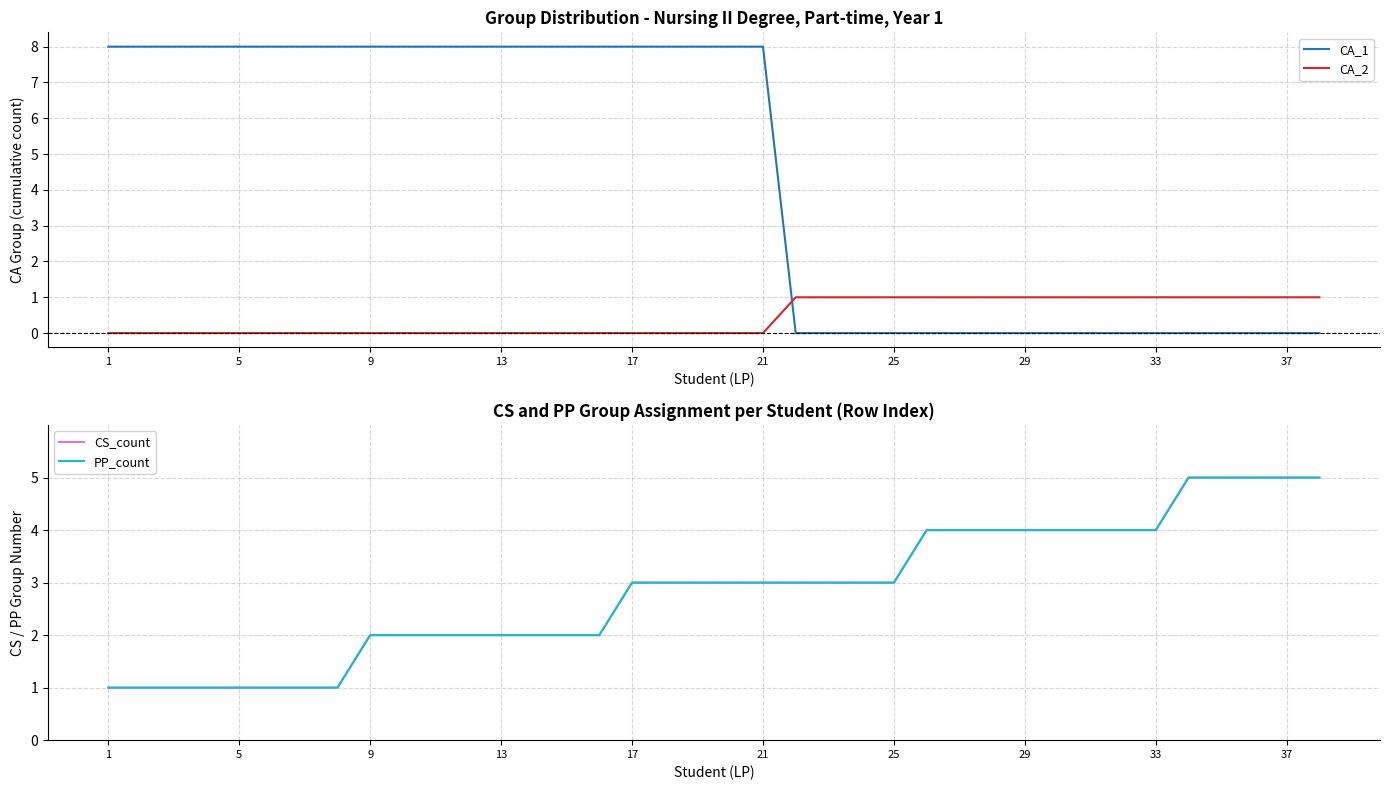

True or false: CA_2 and CA_1 intersect in this chart.

True